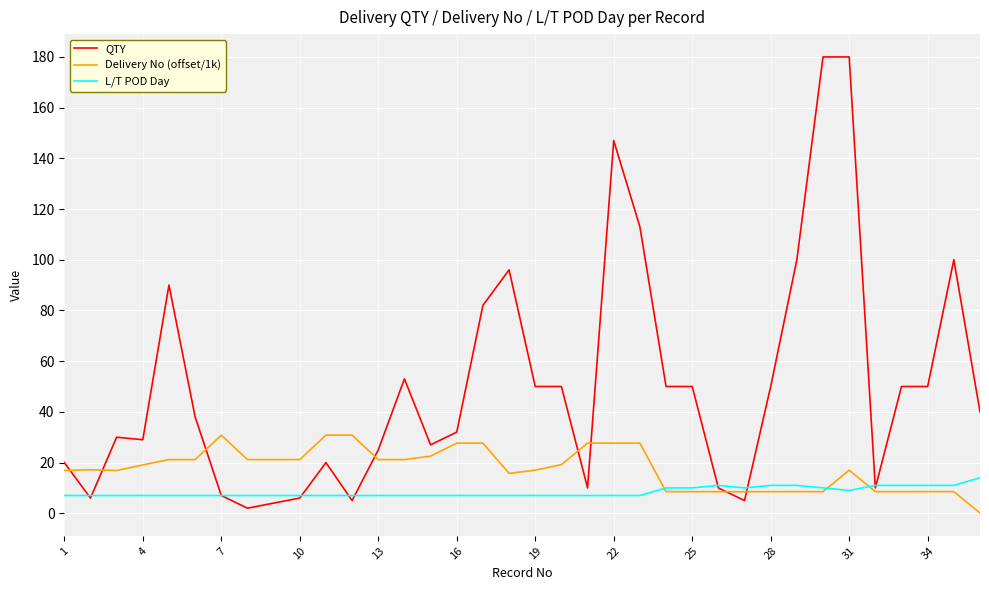

What is the average value of the QTY series?

50.5